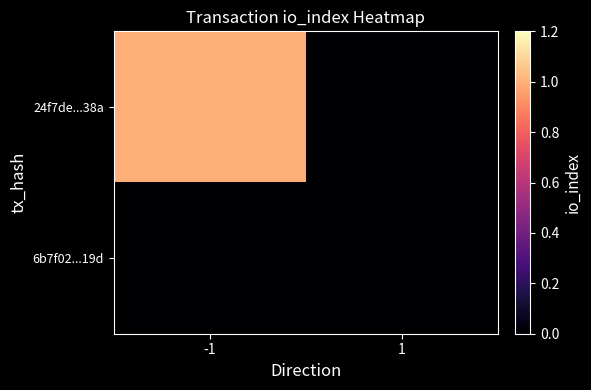

Which category has the highest value across all series?

-1